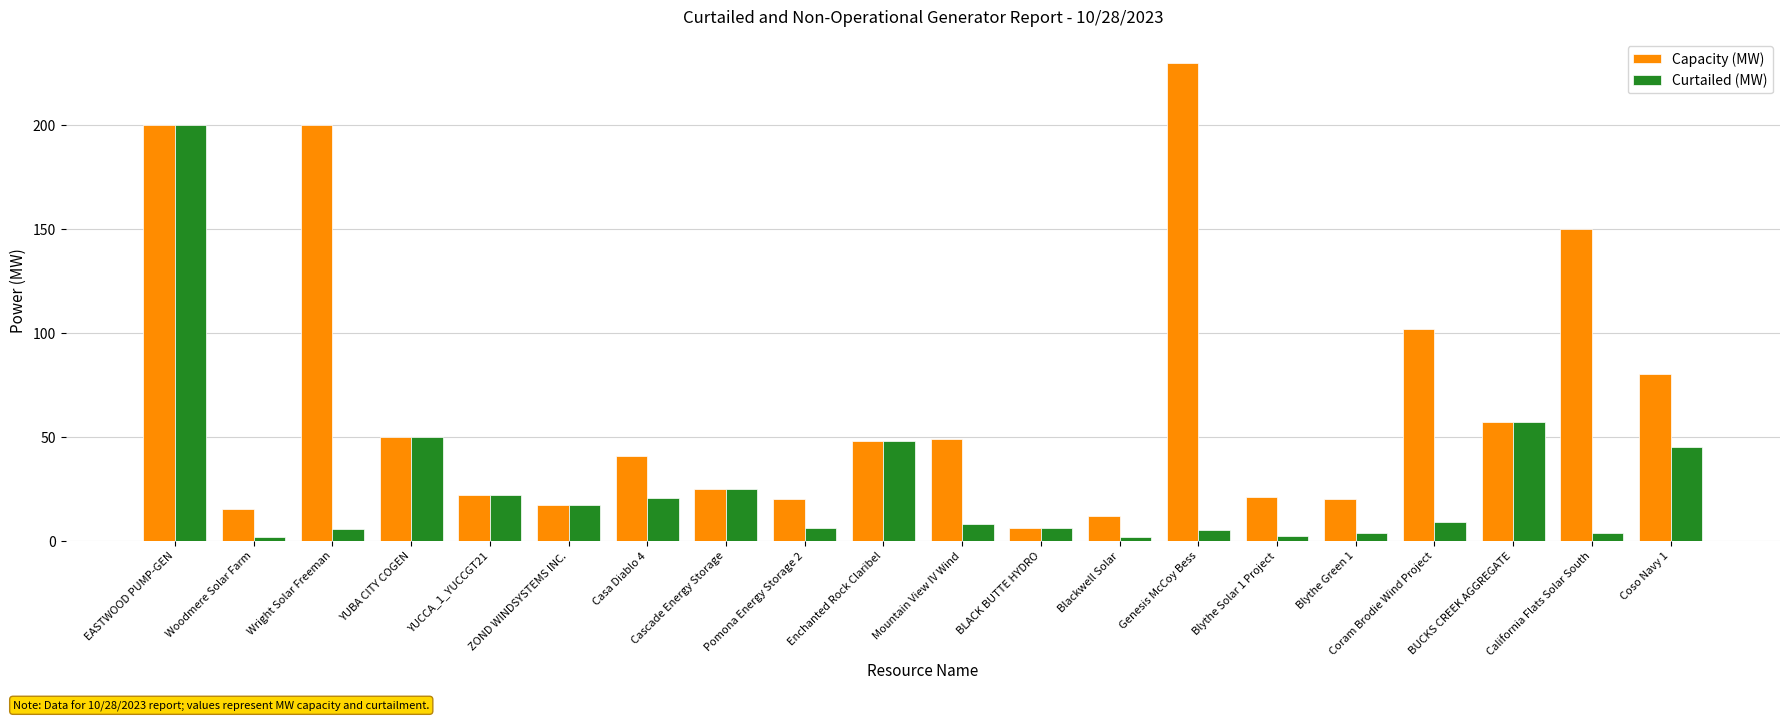

What is the total value across all series at Cascade Energy Storage?

50.0